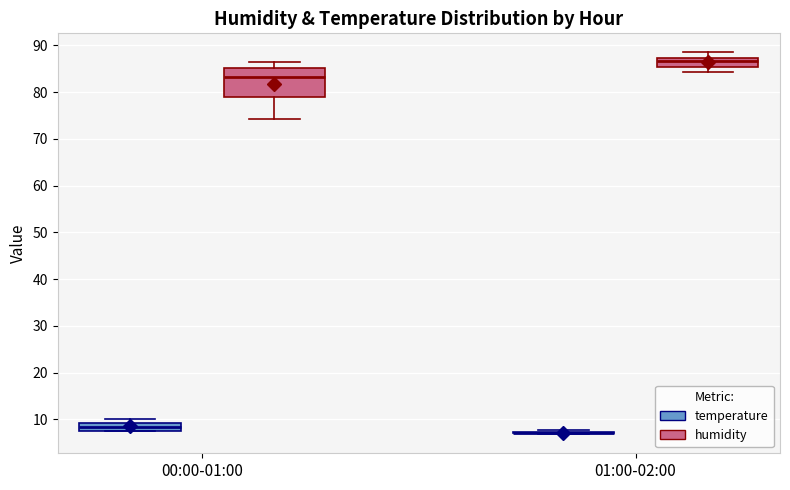

Reading left to right, read every box against the y-axis: the position of its median line, the range the box covers, and the ends of its whiskers. The values are not printed on the chart, so give them approximately, as read against the axis.

00:00-01:00 (temperature): median 8 (inside the box), box 8 to 9, whiskers 7 to 10
00:00-01:00 (humidity): median 83, box 79 to 85, whiskers 74 to 87
01:00-02:00 (temperature): box collapsed to a line at 7, whiskers 7 to 8
01:00-02:00 (humidity): median 87 (just below the box's upper edge), box 85 to 87, whiskers 84 to 89